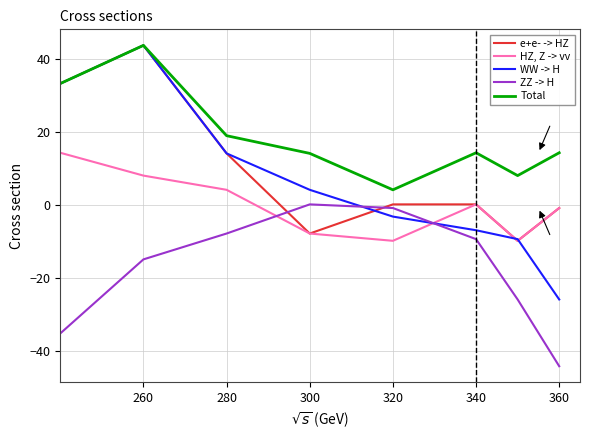

Which series has the largest total across all categories?

Total